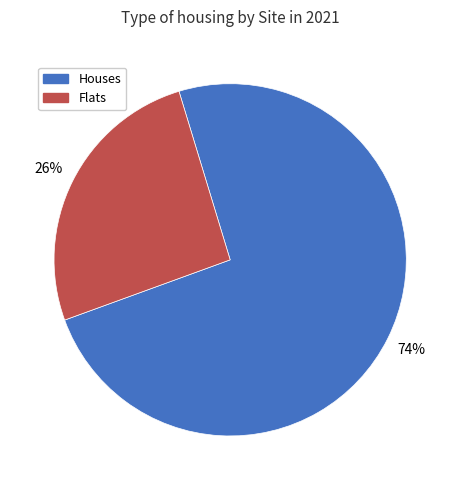

Does any single category account for the majority?

Yes